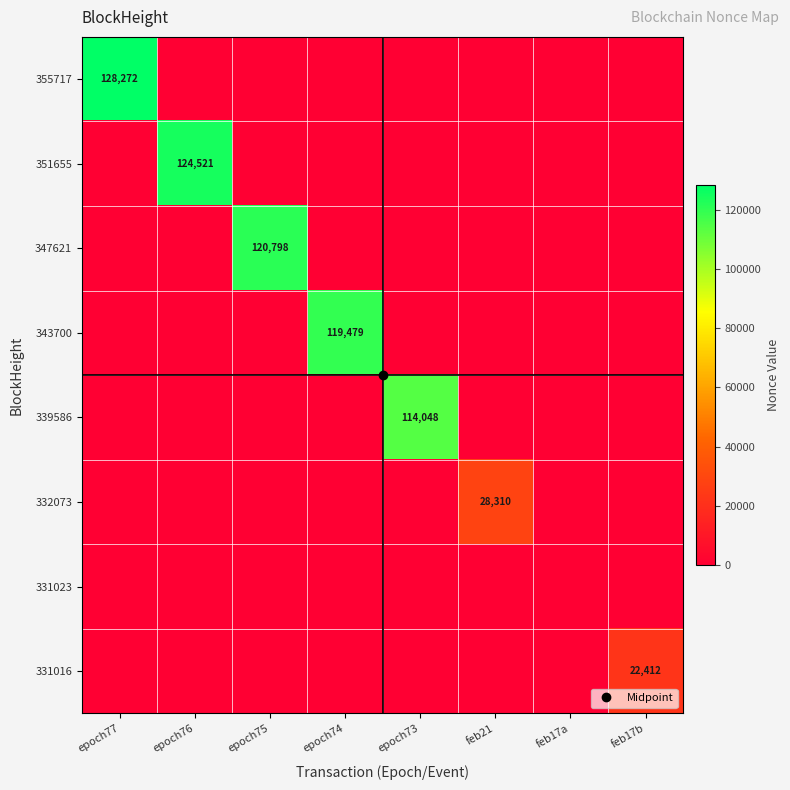

What is the sum of all 351655 values?

124521